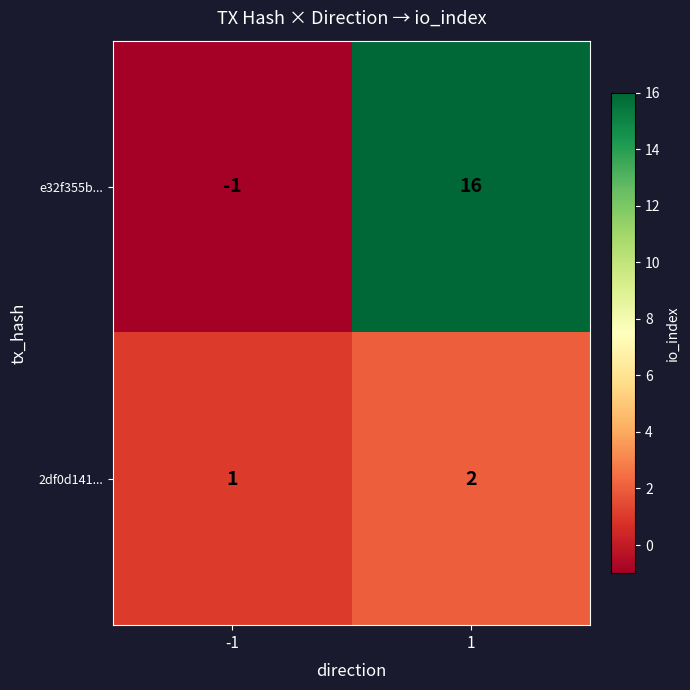

What is the difference between the highest and lowest values at -1?

2